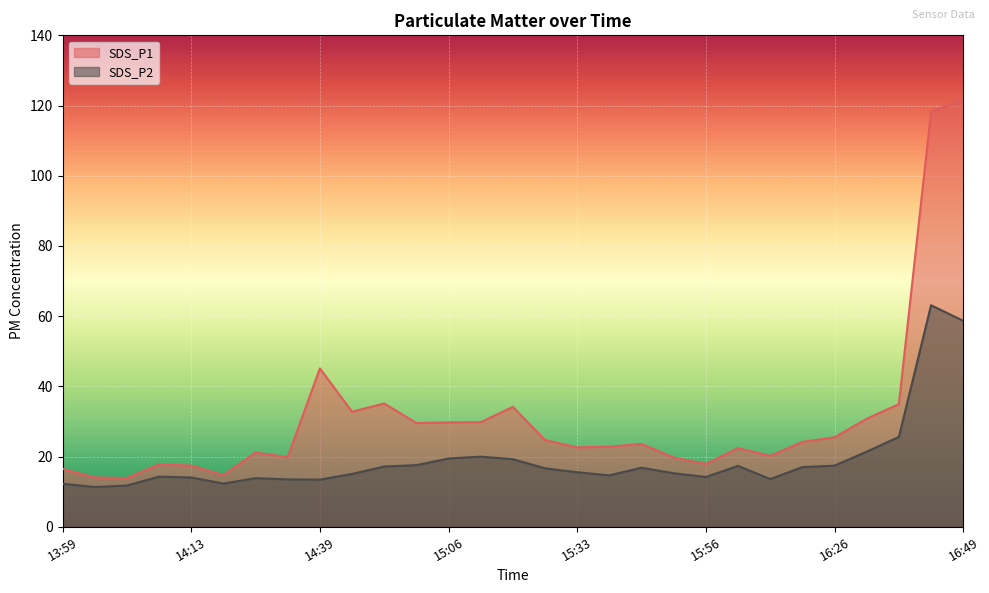

At which label does SDS_P2 reach its minimum?

14:02